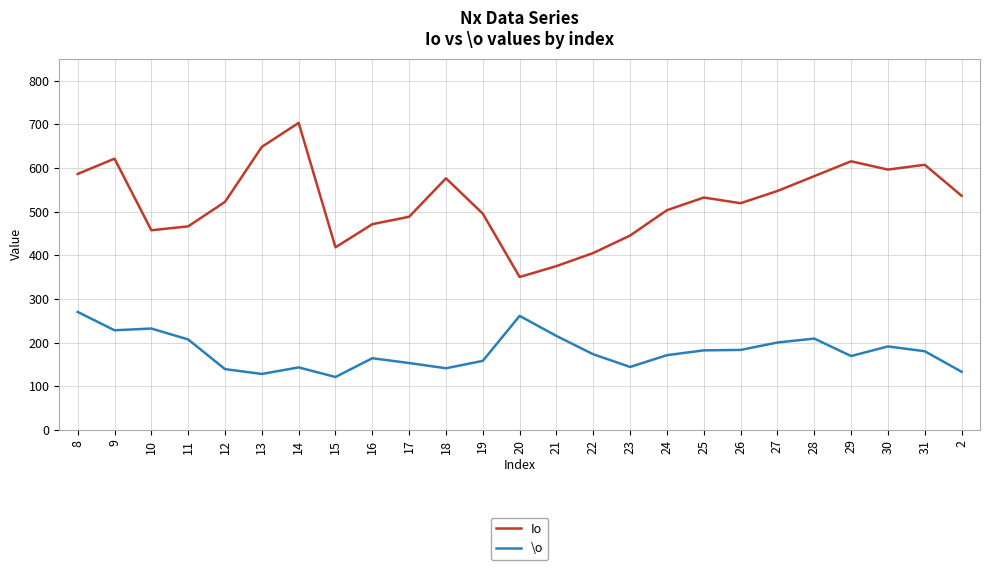

What is the minimum value shown in the chart?

121